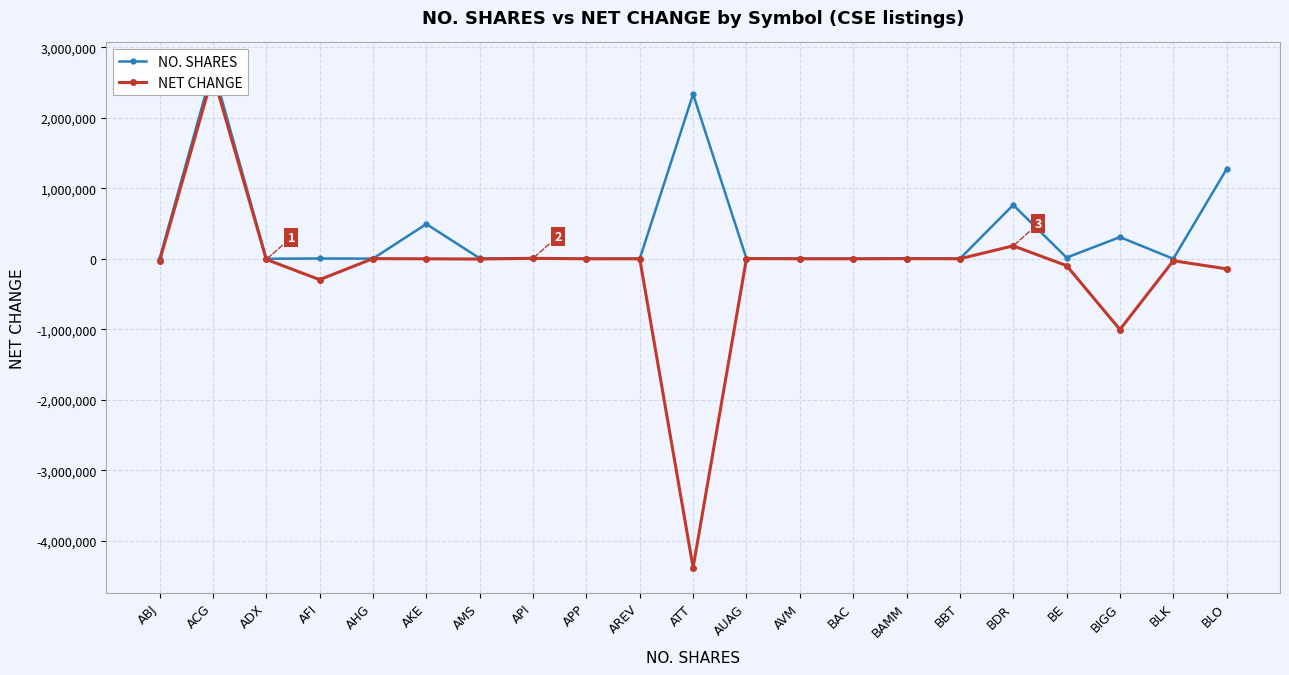

True or false: NET CHANGE and NO. SHARES cross at least once.

False